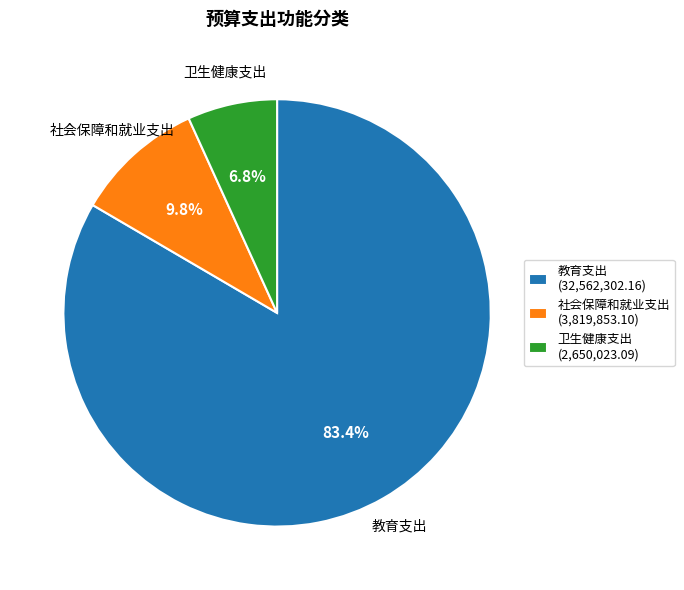

How many slices are in this pie chart?

3